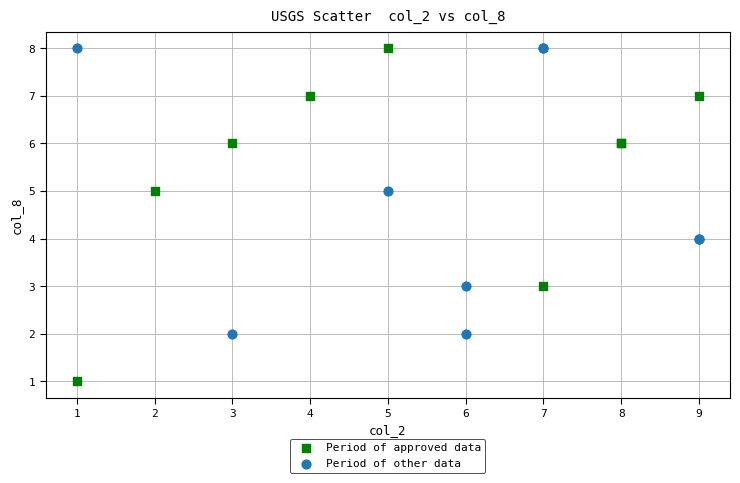

Which series has the widest spread of Y values?

Period of approved data